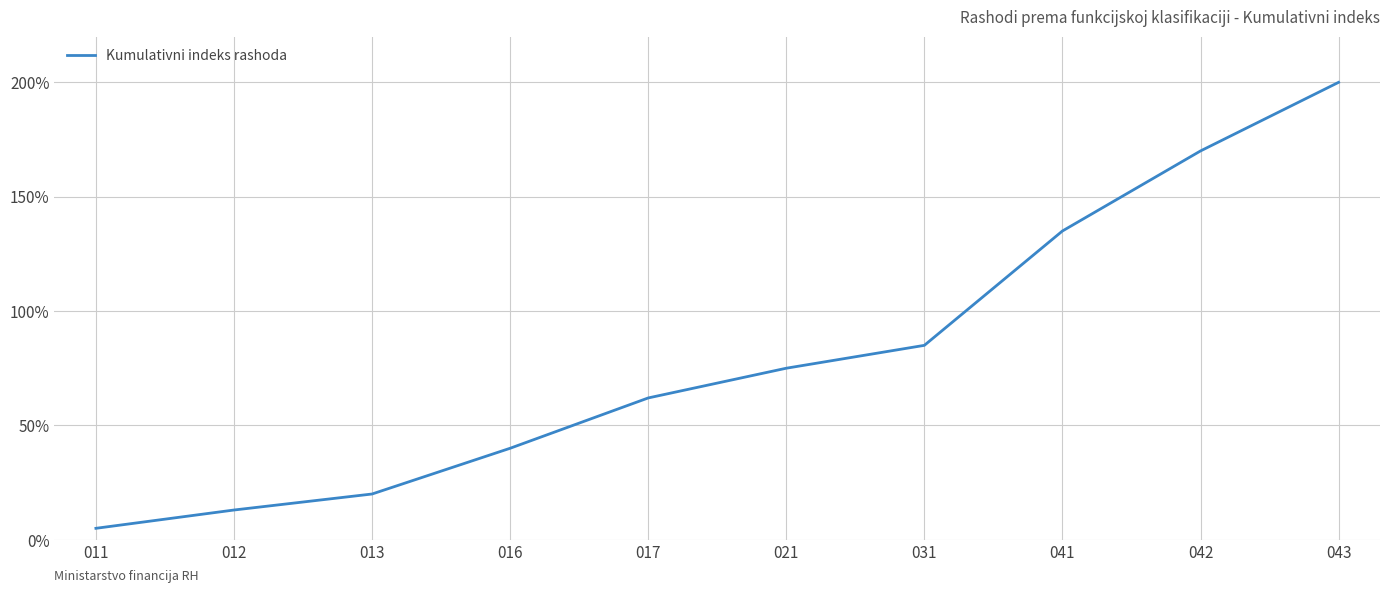

Rank the categories by value from highest to lowest.

043, 042, 041, 031, 021, 017, 016, 013, 012, 011